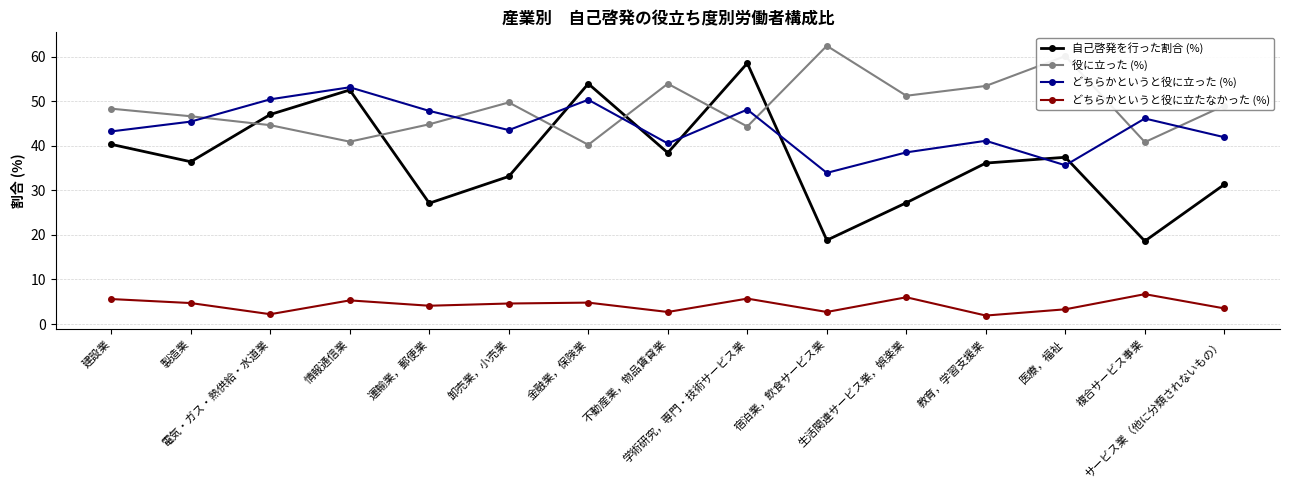

What is the greatest value displayed?

62.4